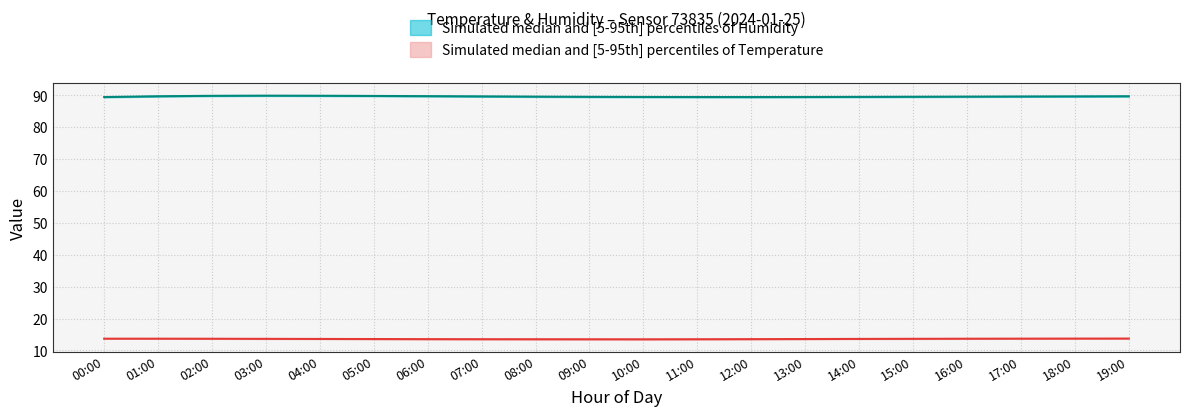

The humidity_p05 series shows 149.8 at 10:00. True or false?

False